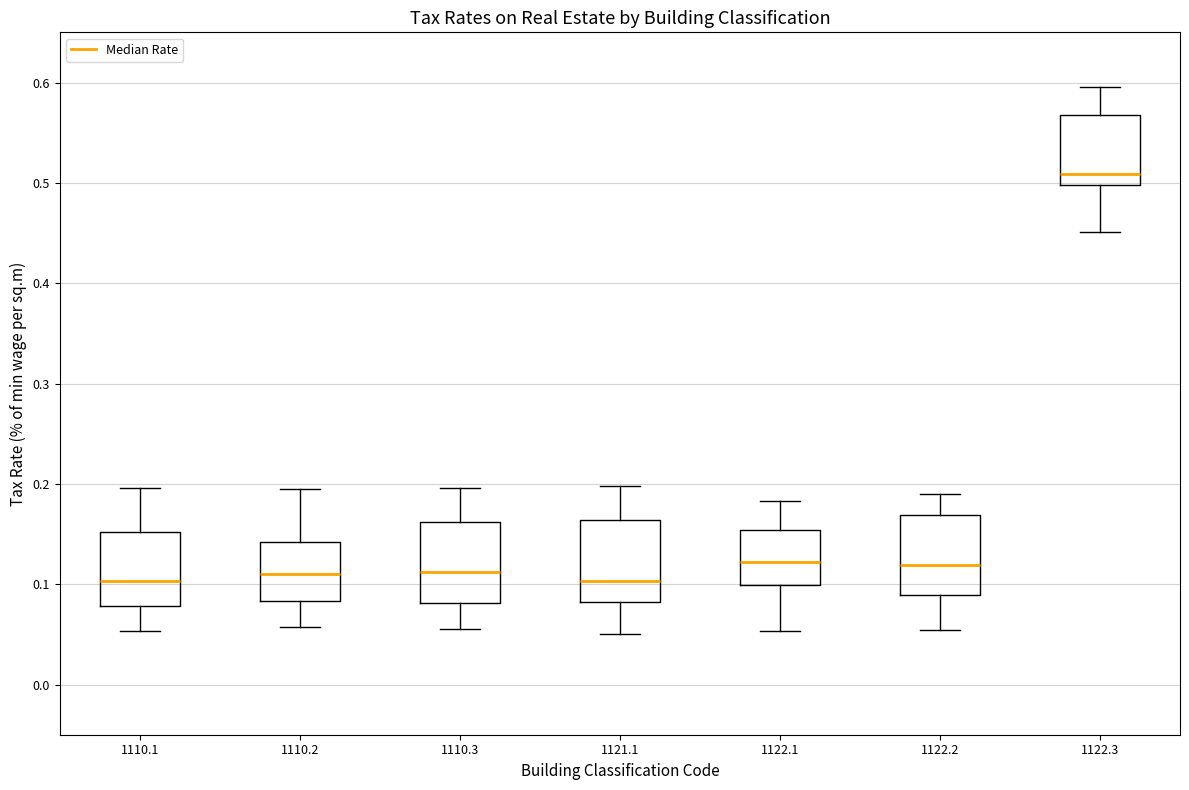

Which box's median line is the highest?

1122.3